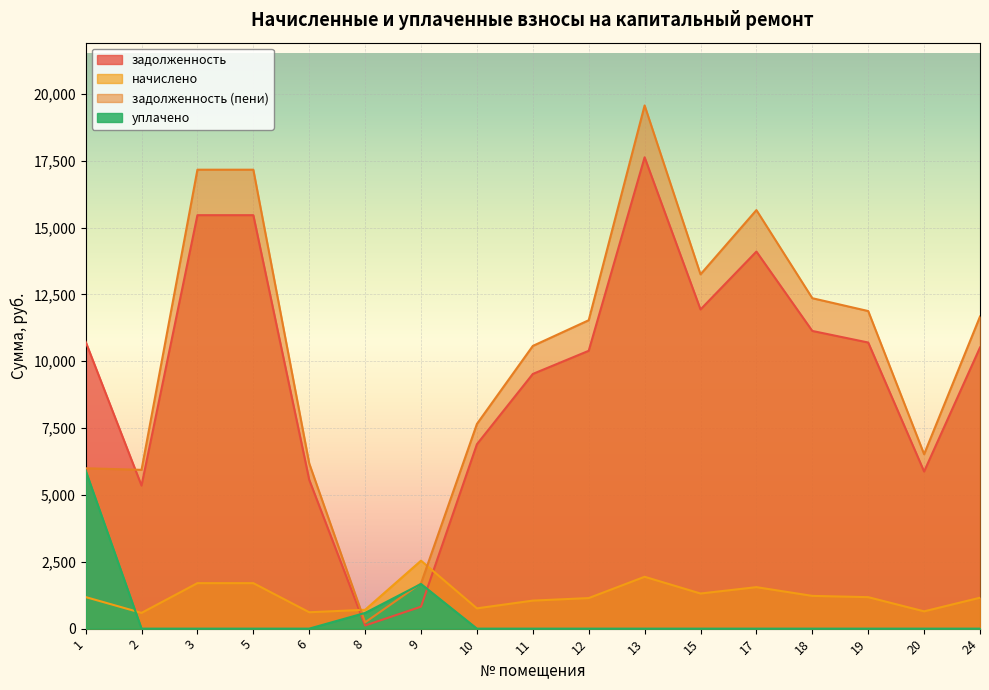

The задолженность series shows 3120.2 at 19. True or false?

False